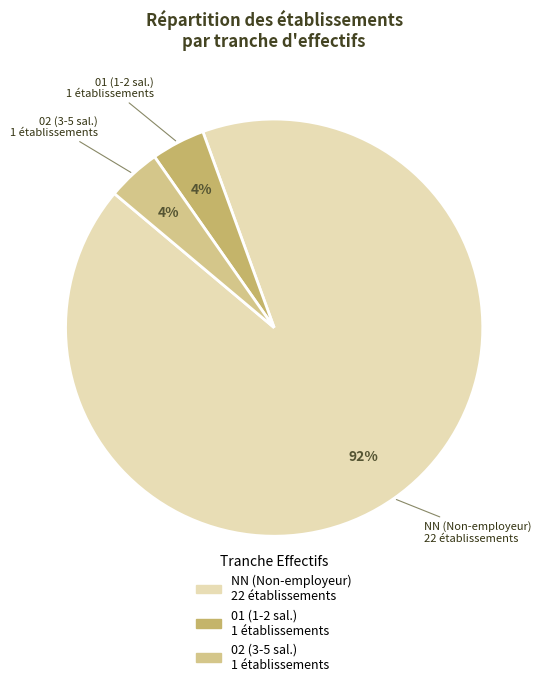

Is there any slice that represents more than half of the pie?

Yes